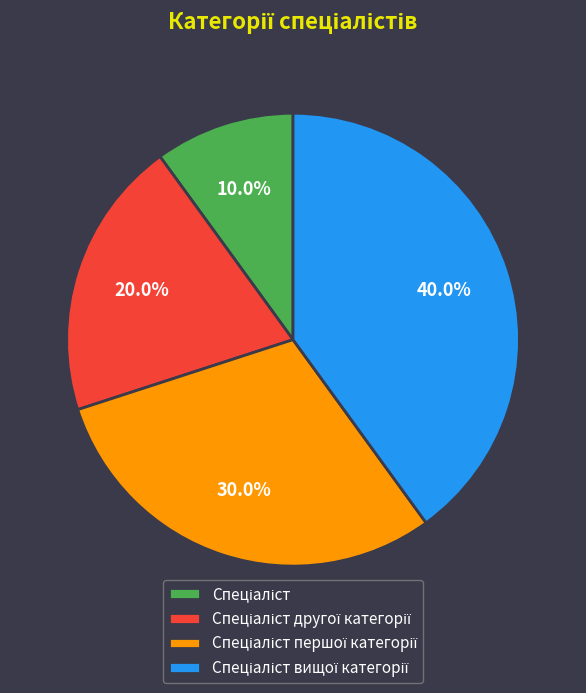

Does any single category account for the majority?

No